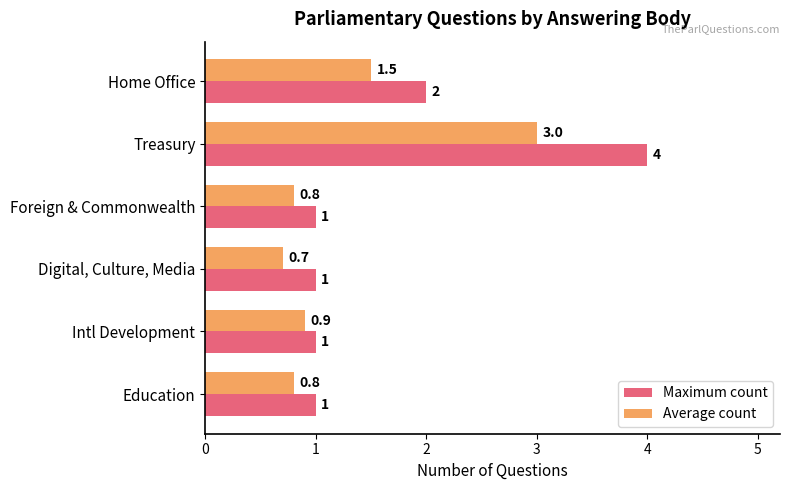

What is the sum of all Average count values?

7.7